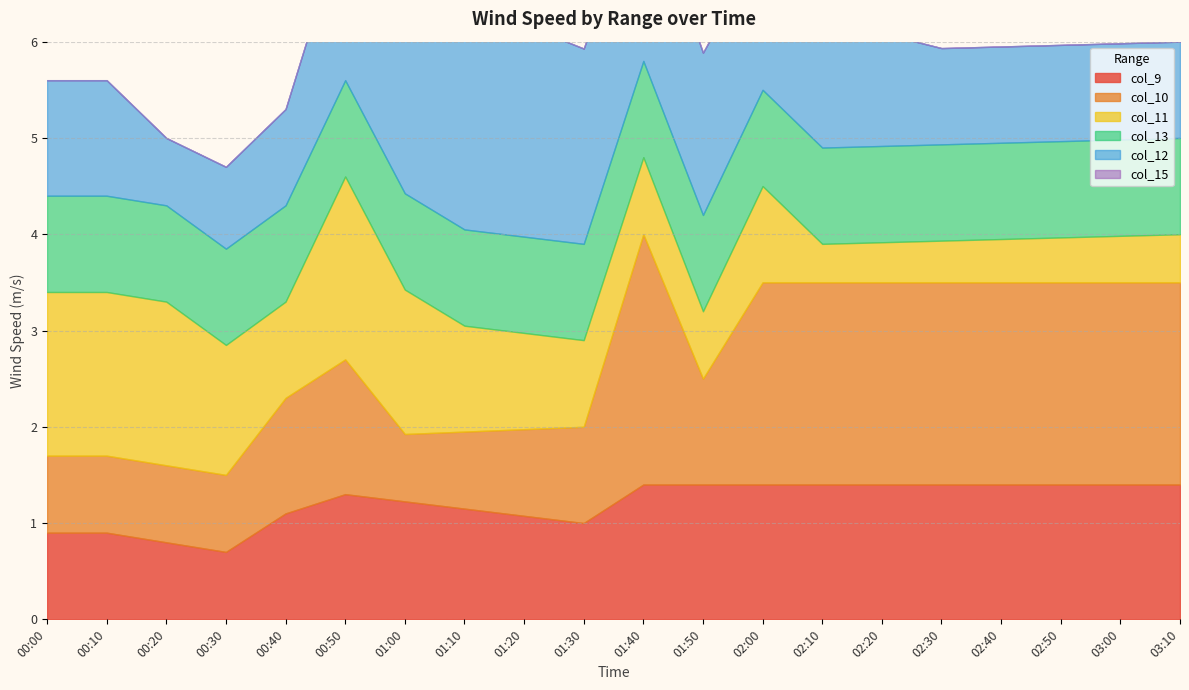

What is the total value across all series at 01:50?

3997.8